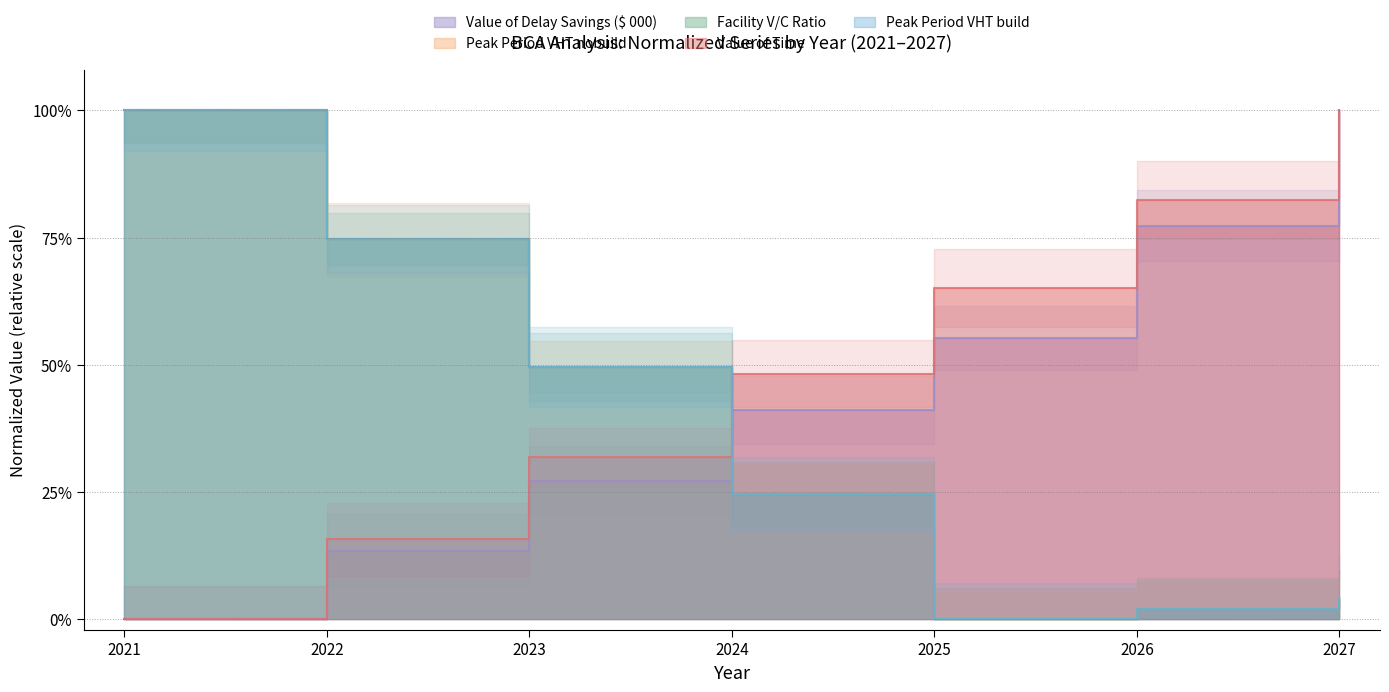

How many interior local valleys does the Facility V/C Ratio series have?

1